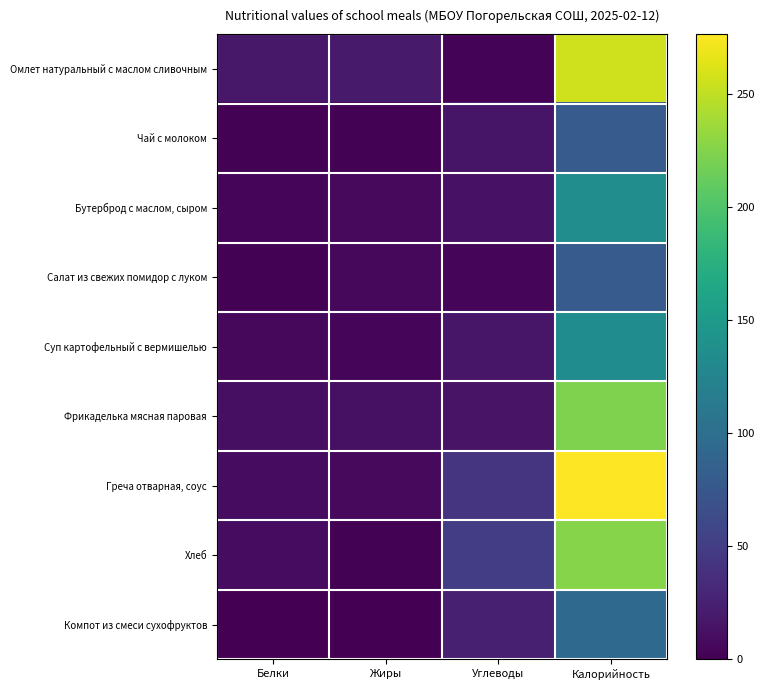

Between Белки and Углеводы, which series saw the biggest shift?

Хлеб